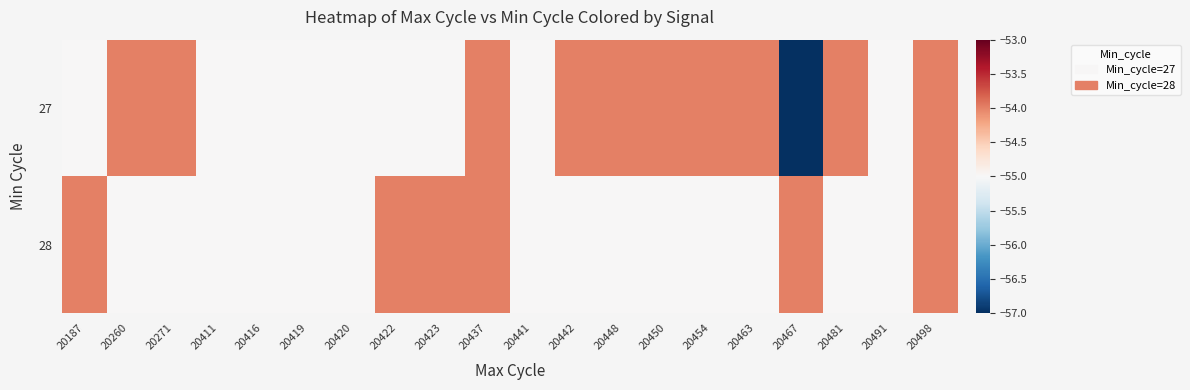

What is the difference between the highest and lowest values at 20422?

1